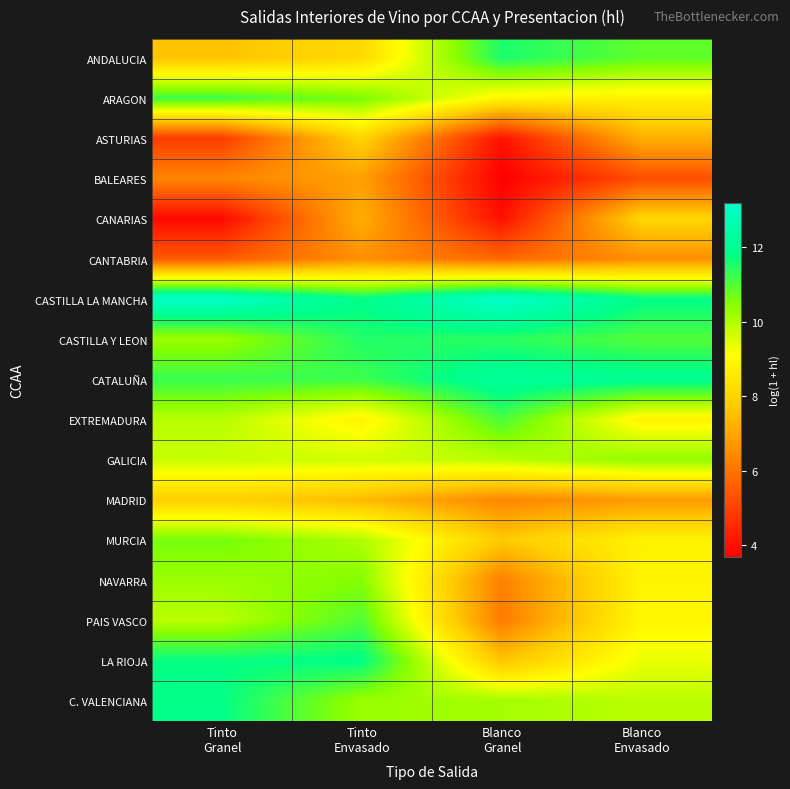

What is the smallest value displayed?

3.7